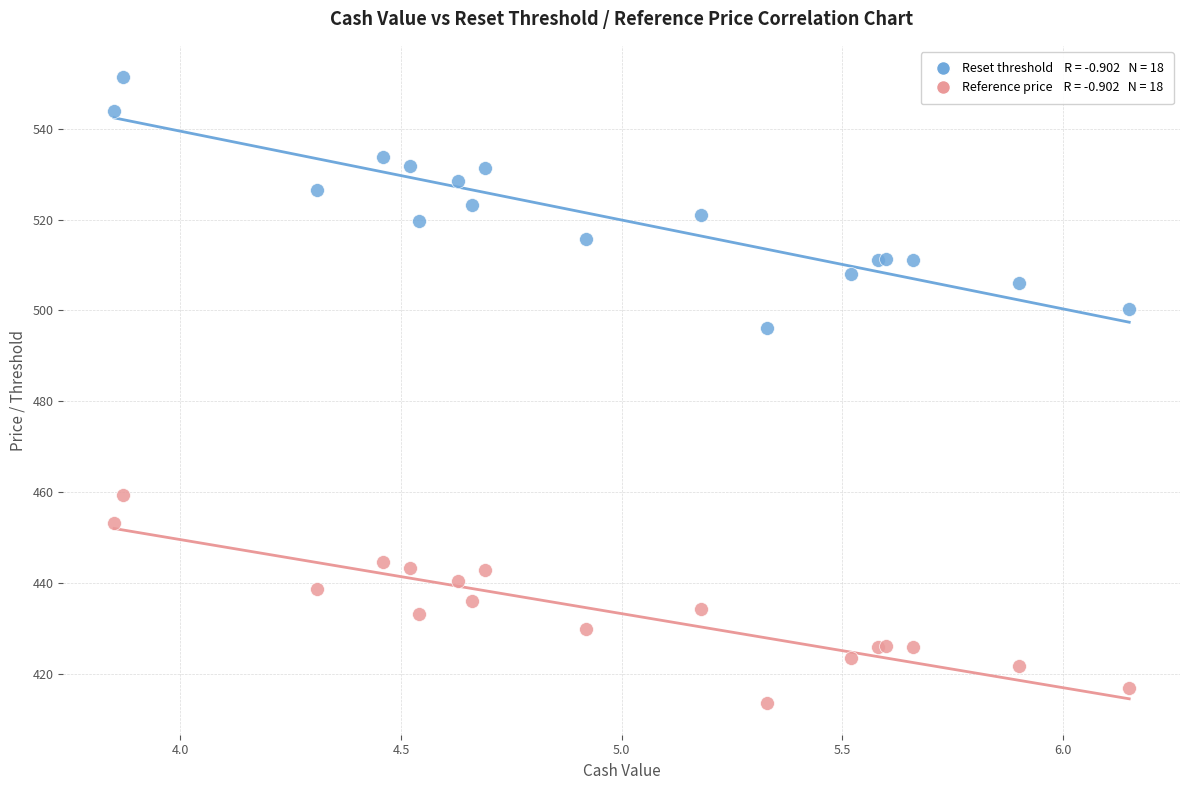

Across all series, what Y value is closest to 482?

496.2